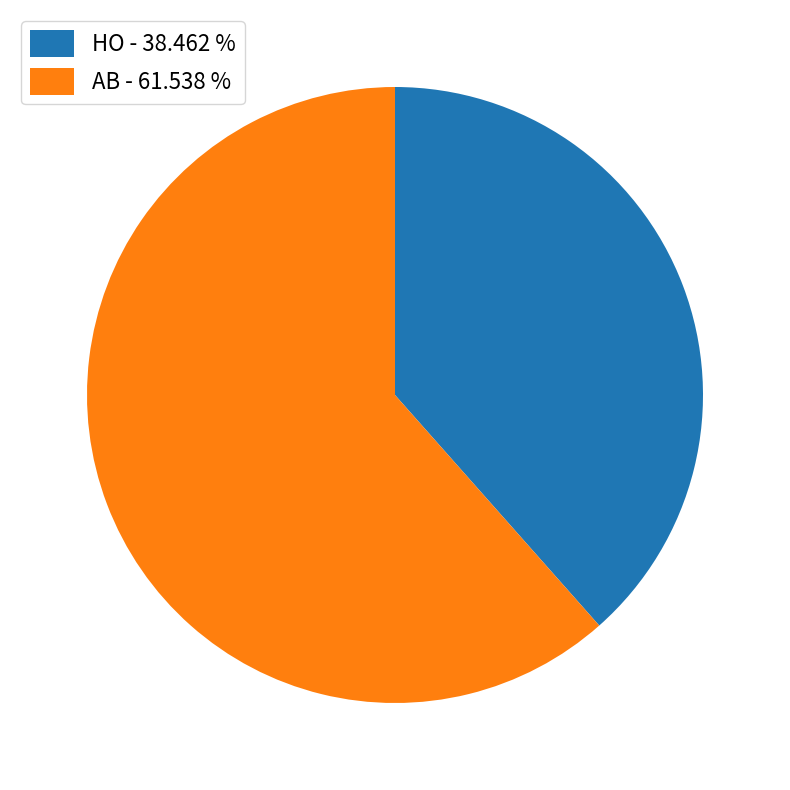

Combined, do AB - 61.538 % and HO - 38.462 % account for over 50%?

Yes